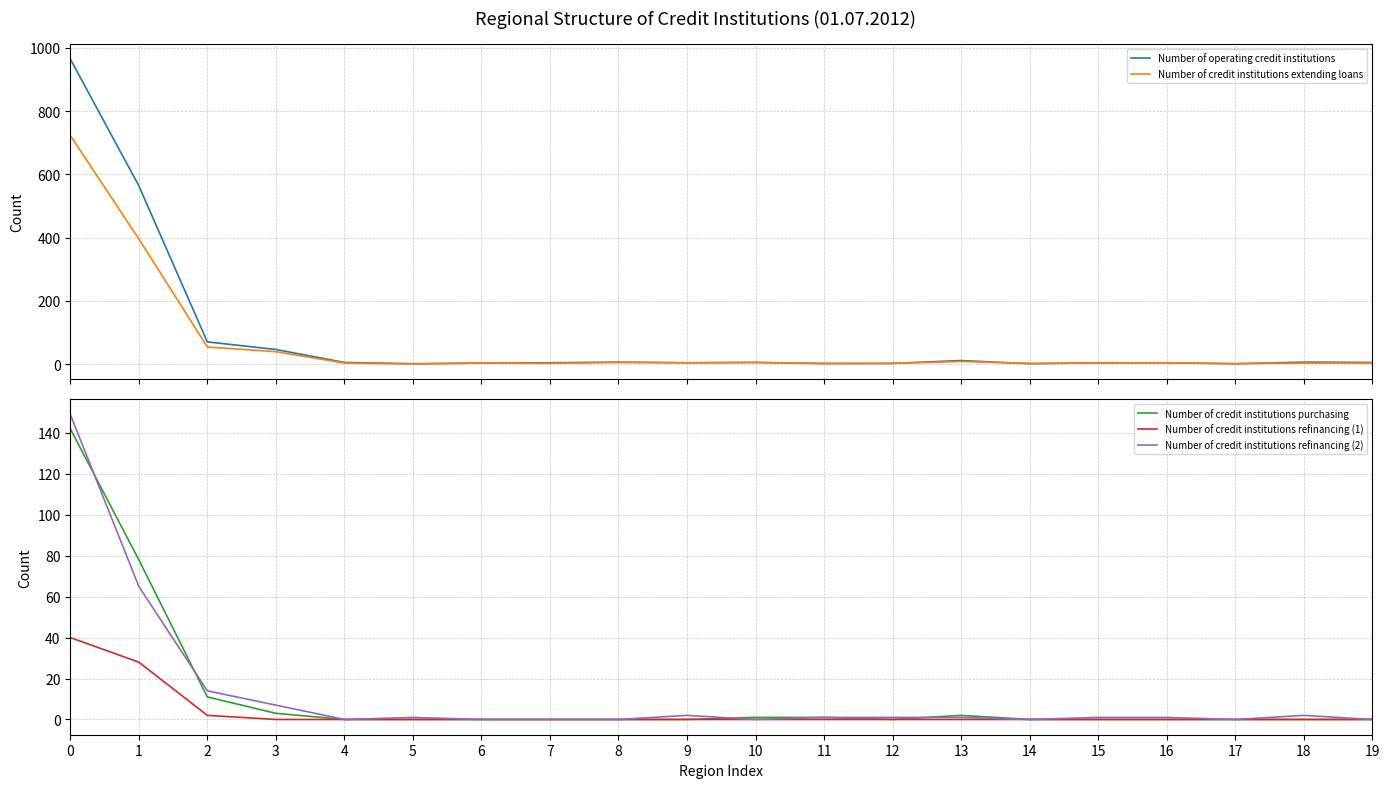

What is the difference between the maximum and minimum values in the Number of credit institutions extending loans series?

723